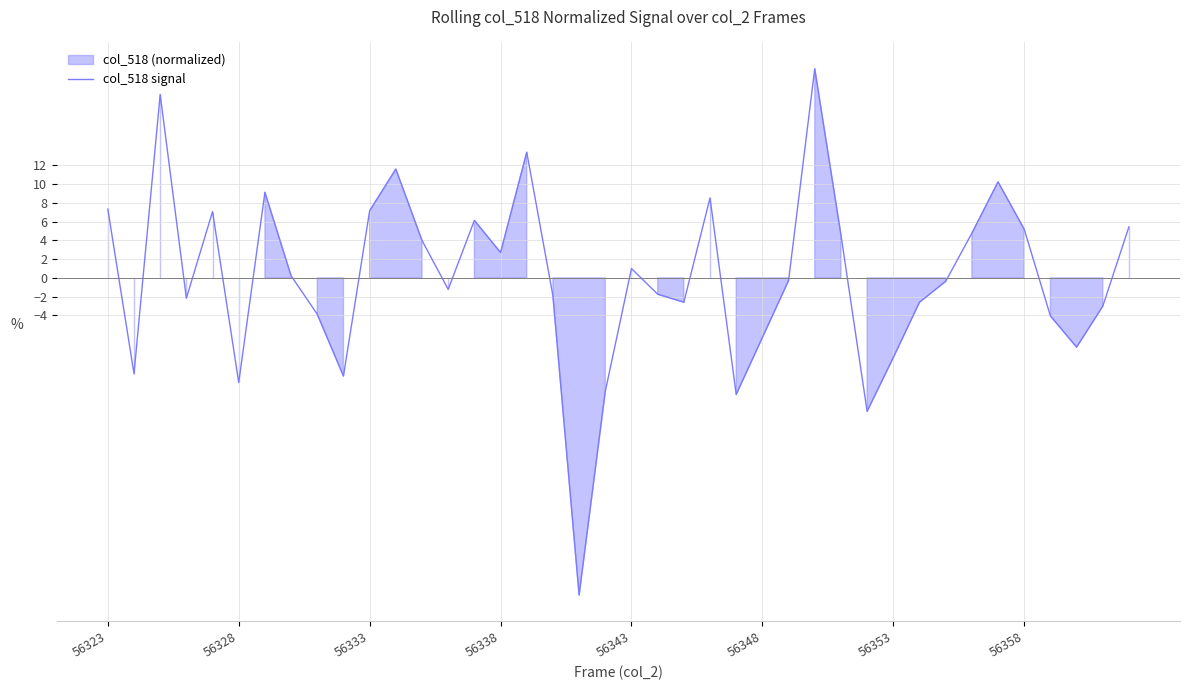

Does the chart have visible grid lines?

Yes